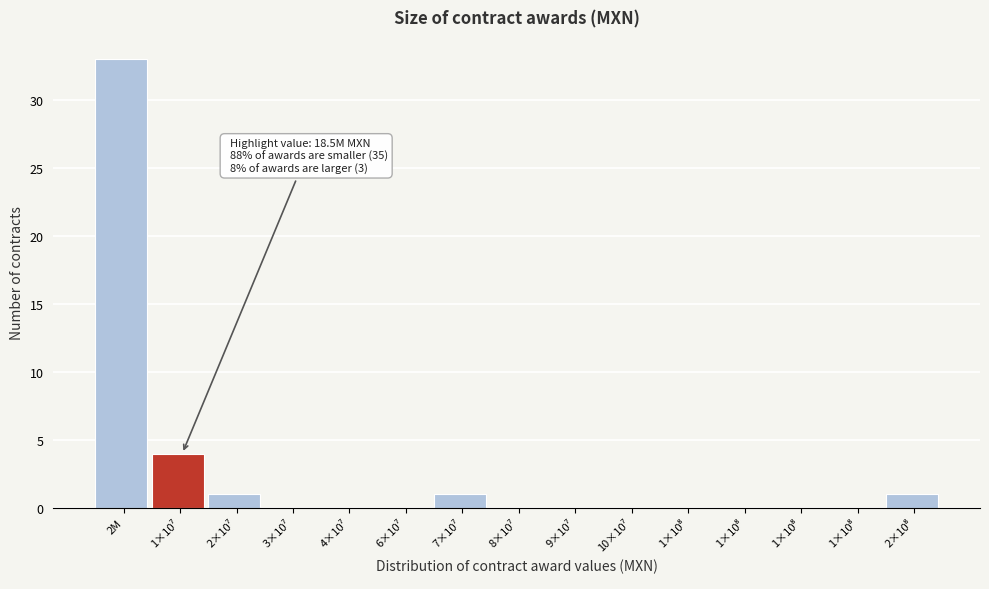

How many distinct data groups are displayed?

1